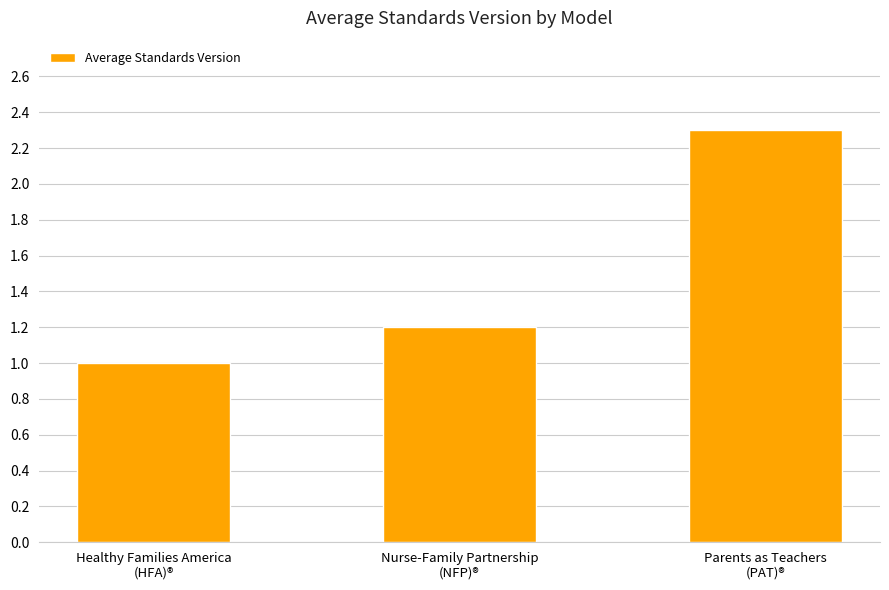

How many distinct data groups are displayed?

1